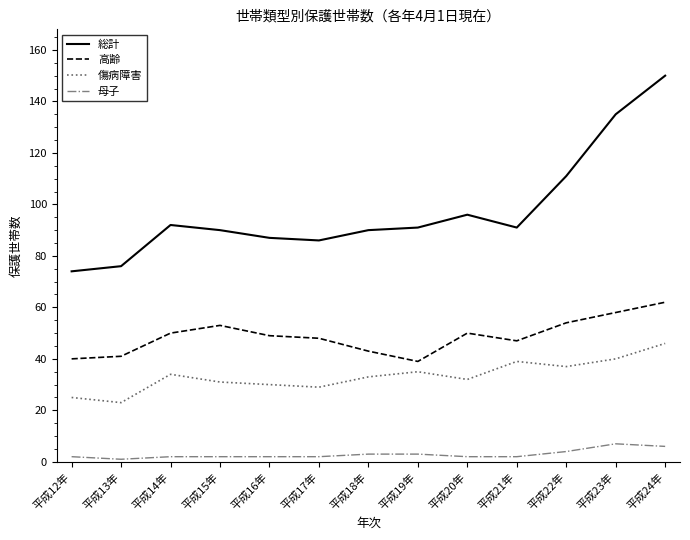

True or false: 総計 and 傷病障害 cross at least once.

False